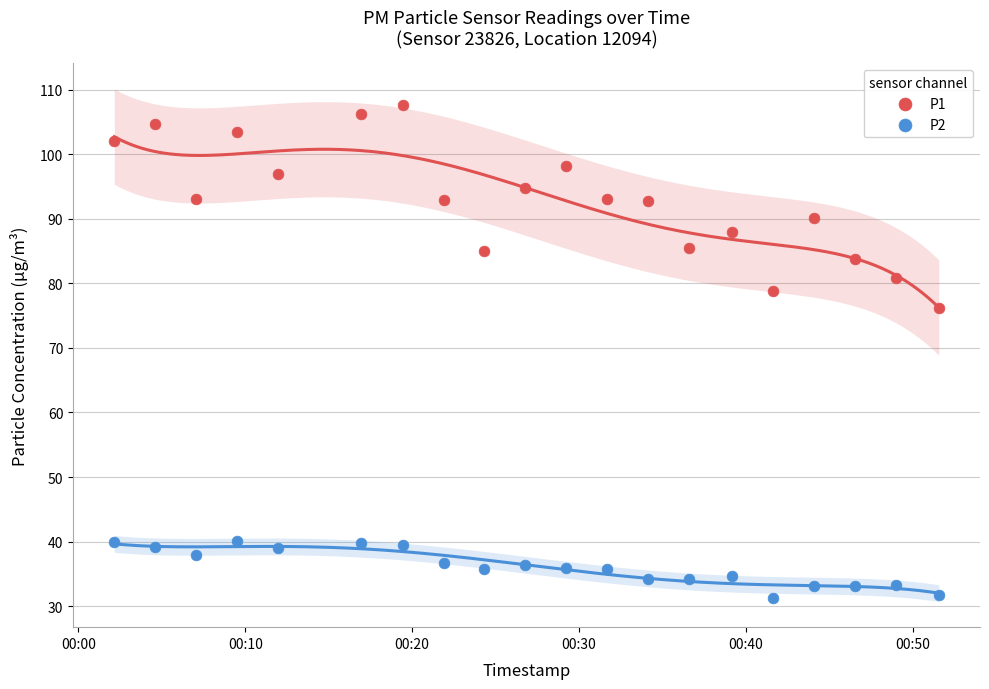

What are all the series names shown in the legend?

P1, P2